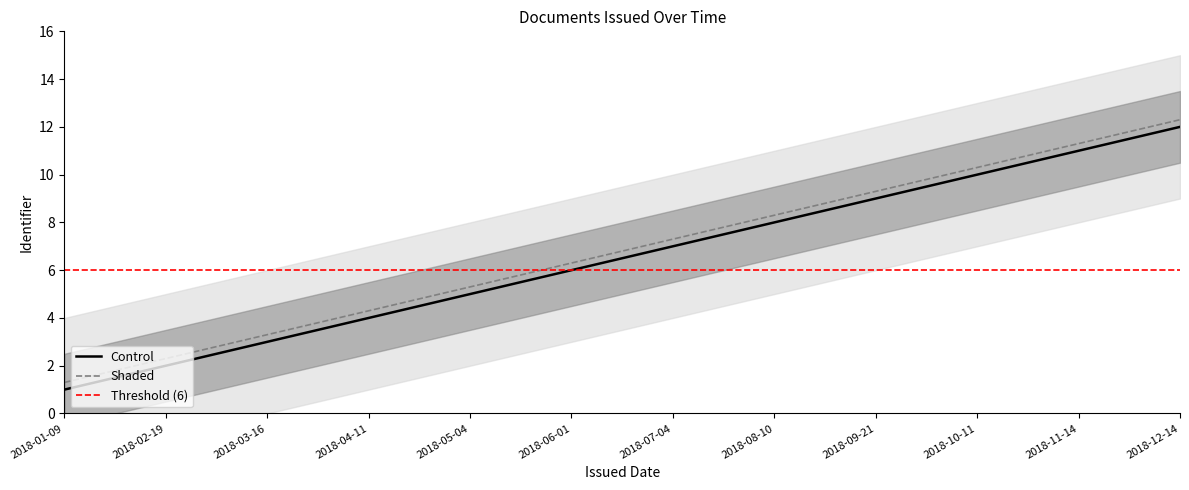

Does the chart have visible grid lines?

No